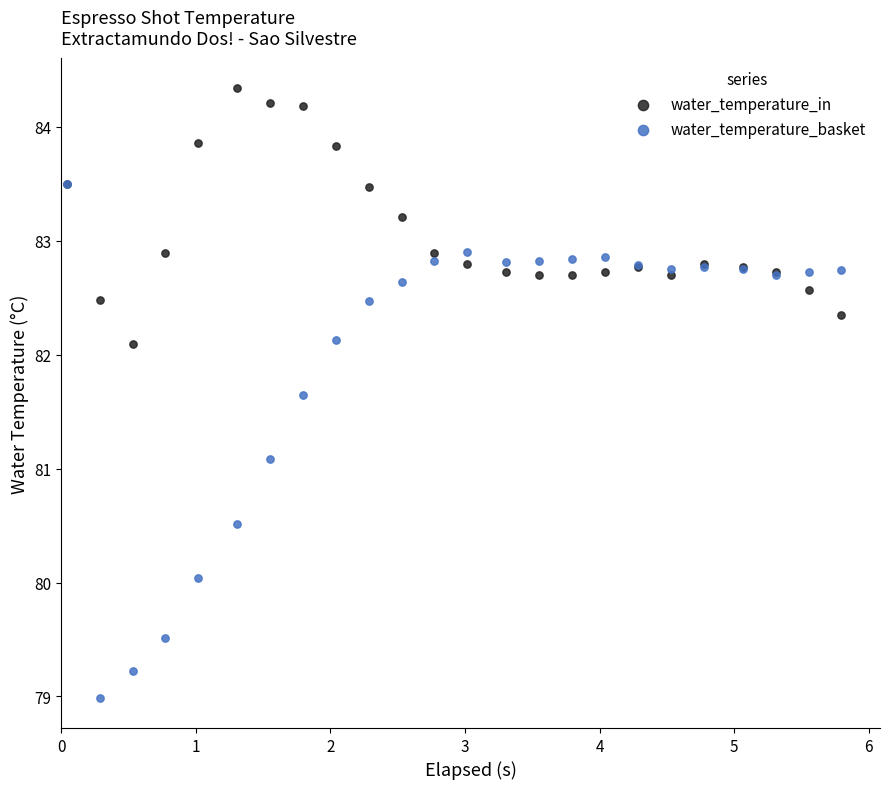

Across all series, what Y value is closest to 81?

81.1